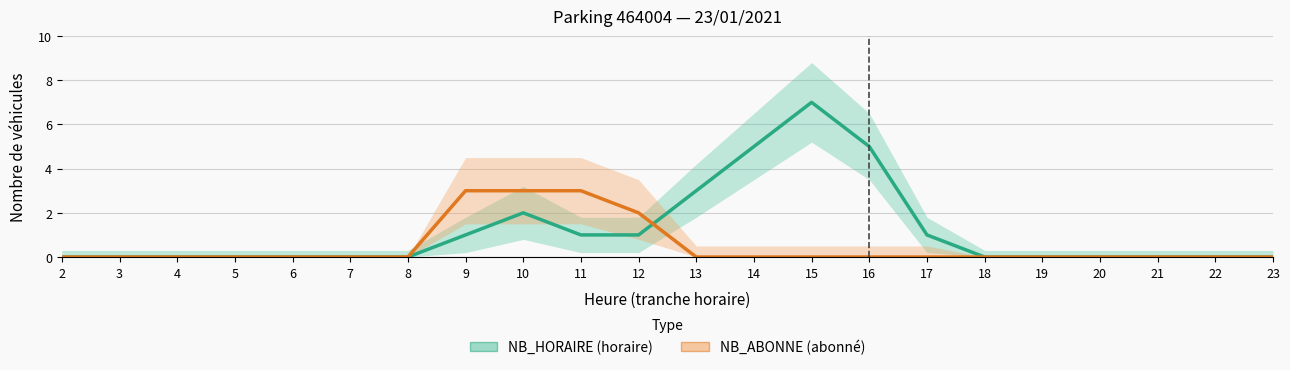

What is the maximum value shown in the chart?

7